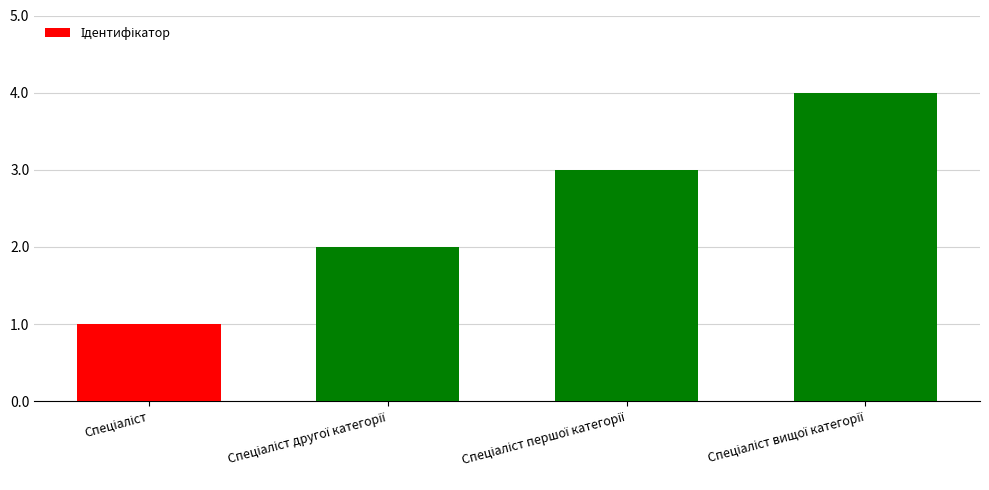

What is the maximum value shown in the chart?

4